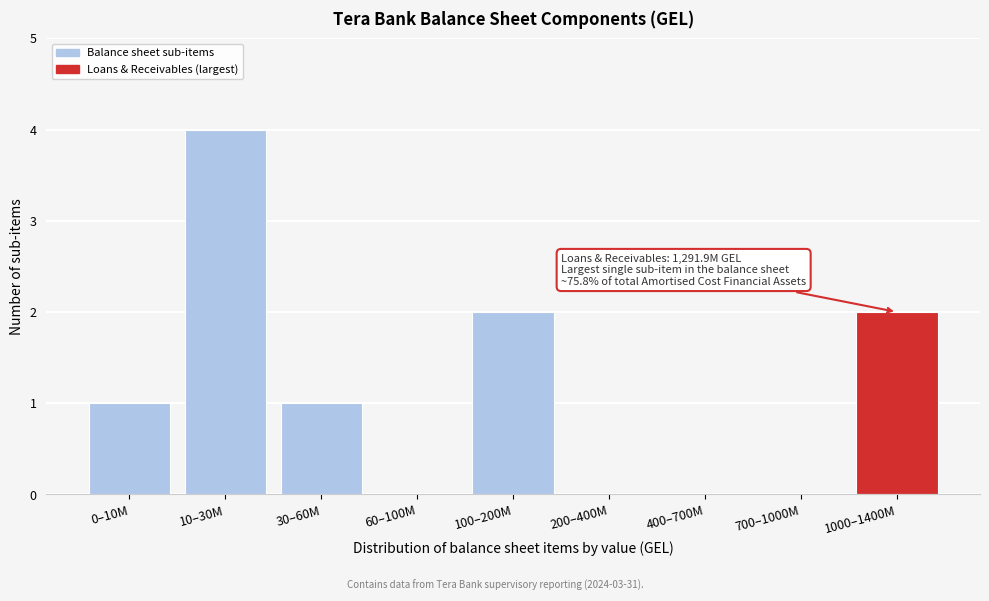

Reading left to right, extract all data points from this chart.

0–10M=1	10–30M=4	30–60M=1	60–100M=0	100–200M=2	200–400M=0	400–700M=0	700–1000M=0	1000–1400M=2